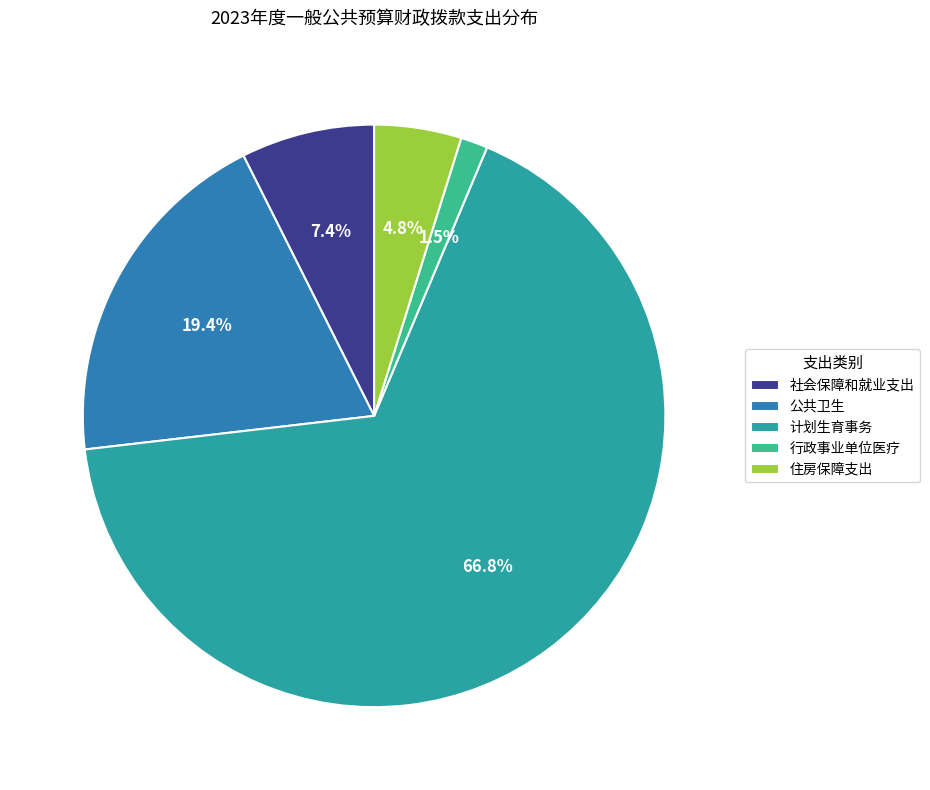

How many segments does this pie chart have?

5